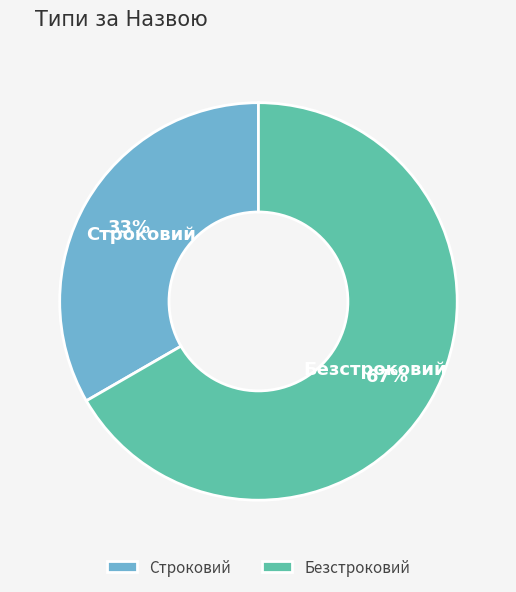

Combined, do Безстроковий and Строковий account for over 50%?

Yes